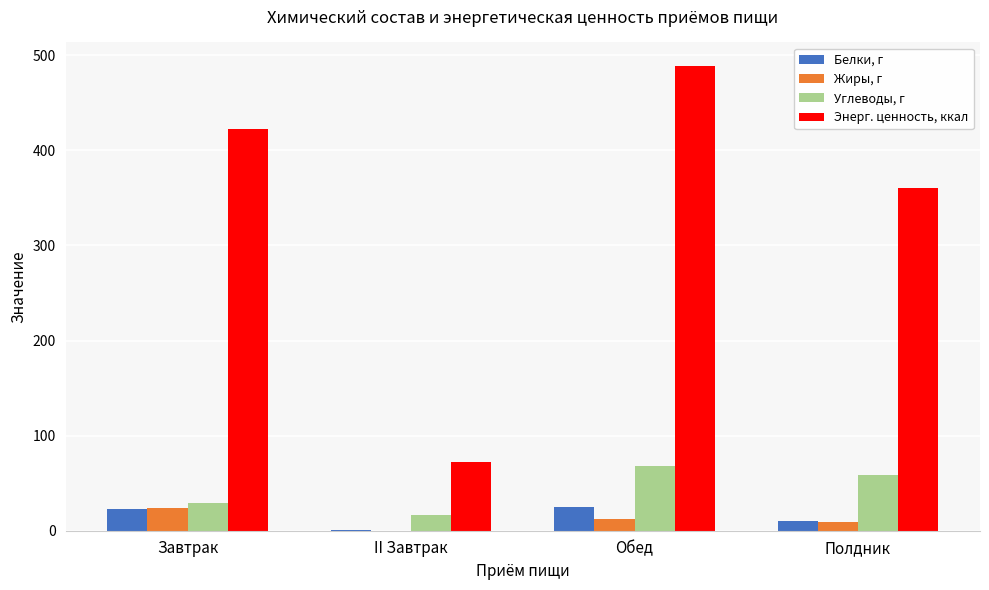

What is the sum of the Жиры, г values at Полдник and II Завтрак?

9.5